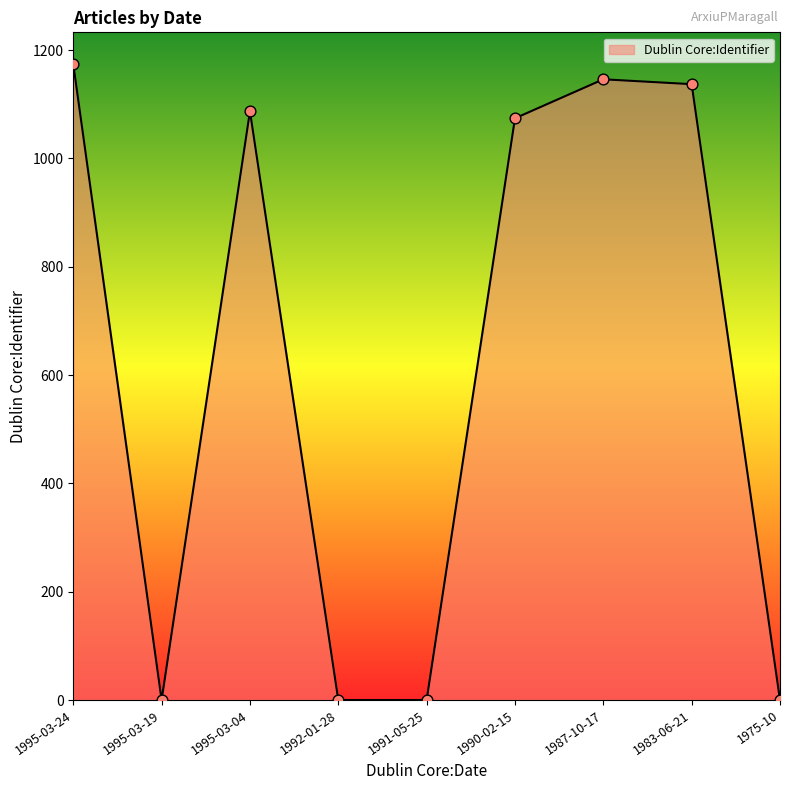

Approximately how many times larger is the value at 1995-03-04 compared to 1983-06-21?

1.0